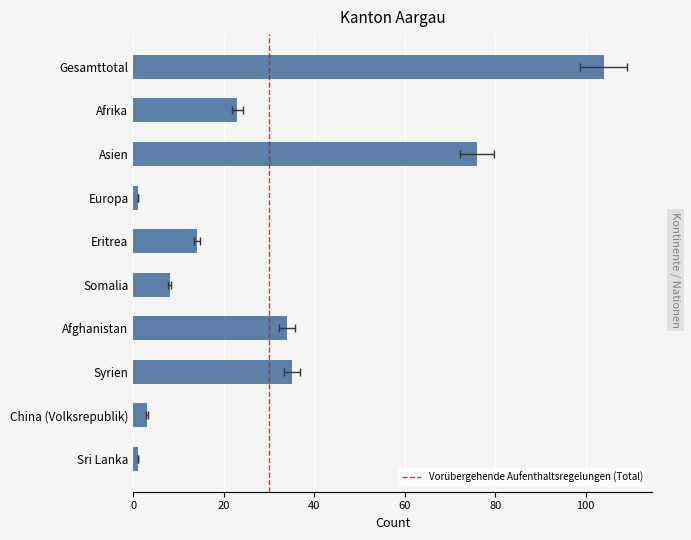

True or false: the data shows 1 at Sri Lanka.

False